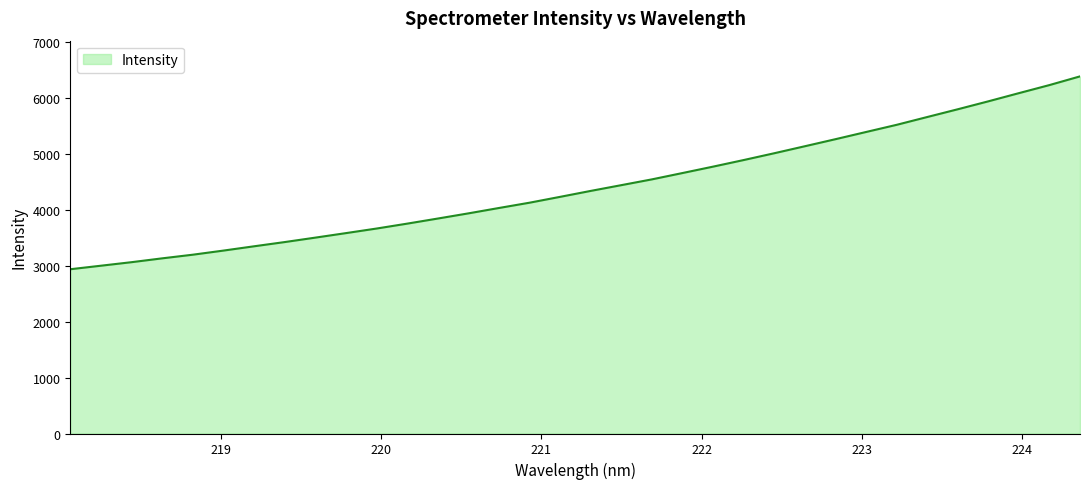

What is the difference between the maximum and minimum values?

3447.7